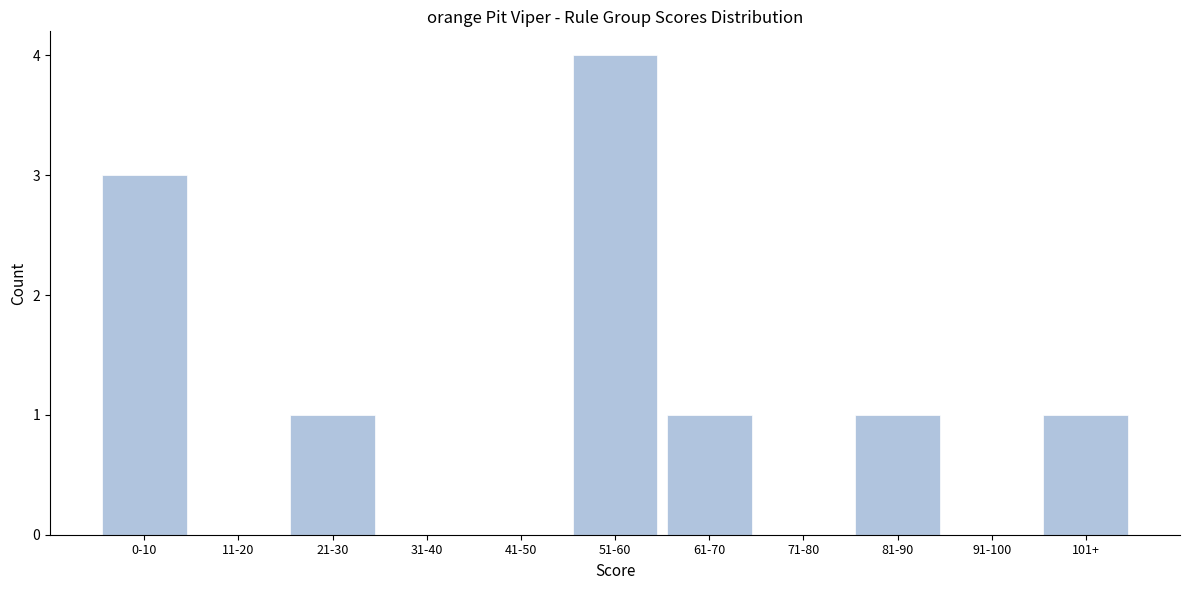

Reading left to right, extract all data points from this chart.

0-10=3	11-20=0	21-30=1	31-40=0	41-50=0	51-60=4	61-70=1	71-80=0	81-90=1	91-100=0	101+=1